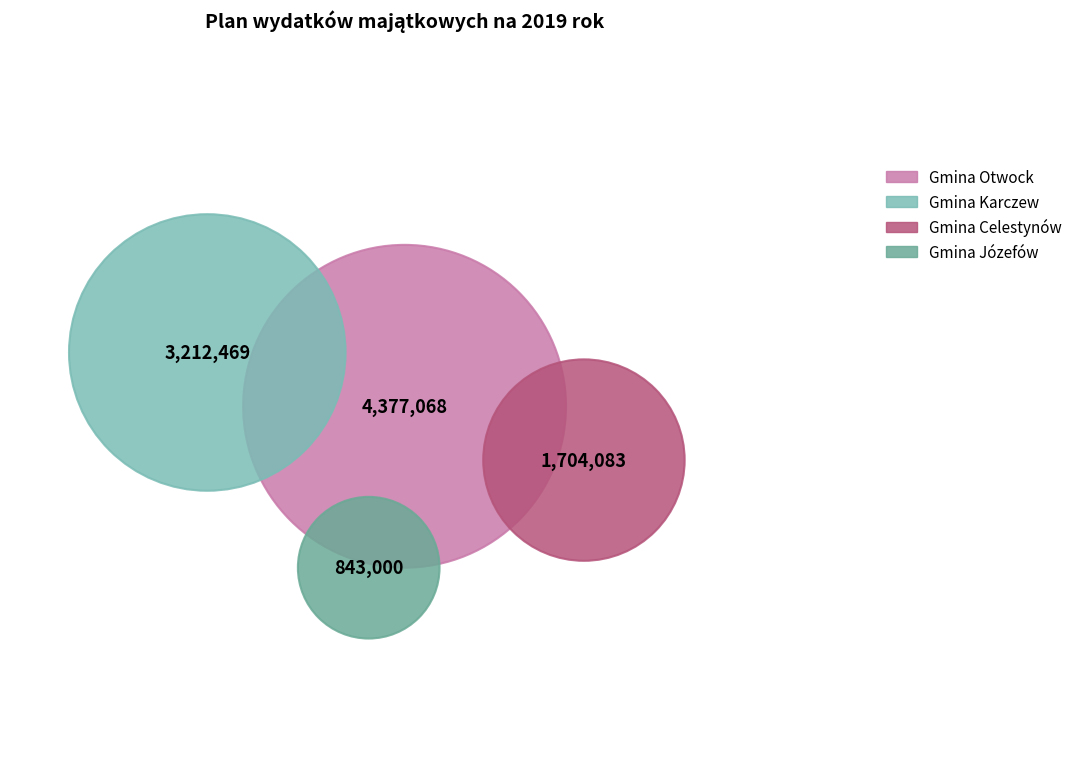

The Gmina Otwock slice represents 43% of the pie. True or false?

True